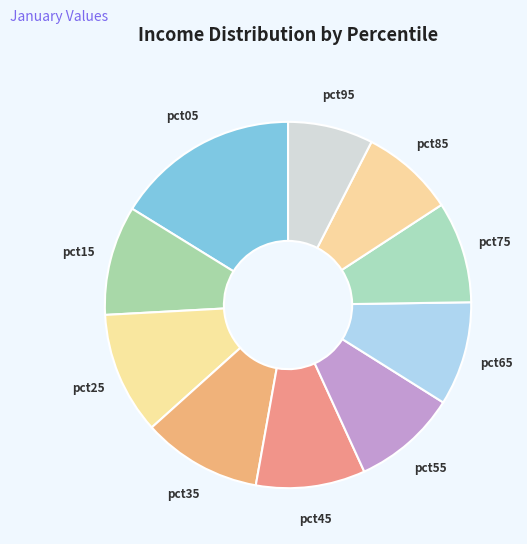

True or false: pct95 accounts for 1% of the total.

False